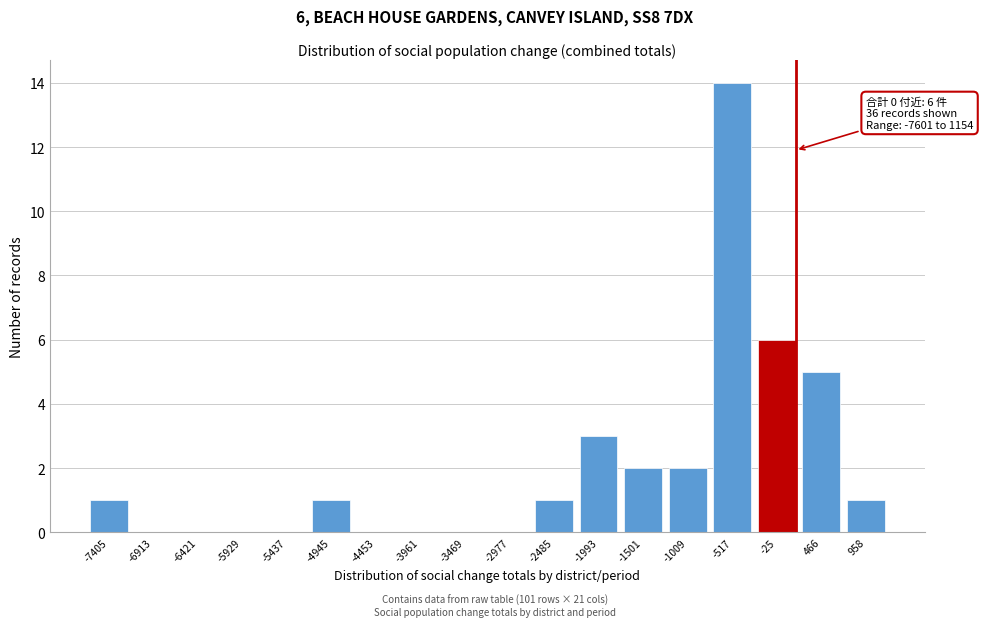

Reading left to right, what are all the values shown in this chart?

-7405=1	-6913=0	-6421=0	-5929=0	-5437=0	-4945=1	-4453=0	-3961=0	-3469=0	-2977=0	-2485=1	-1993=3	-1501=2	-1009=2	-517=14	-25=6	466=5	958=1